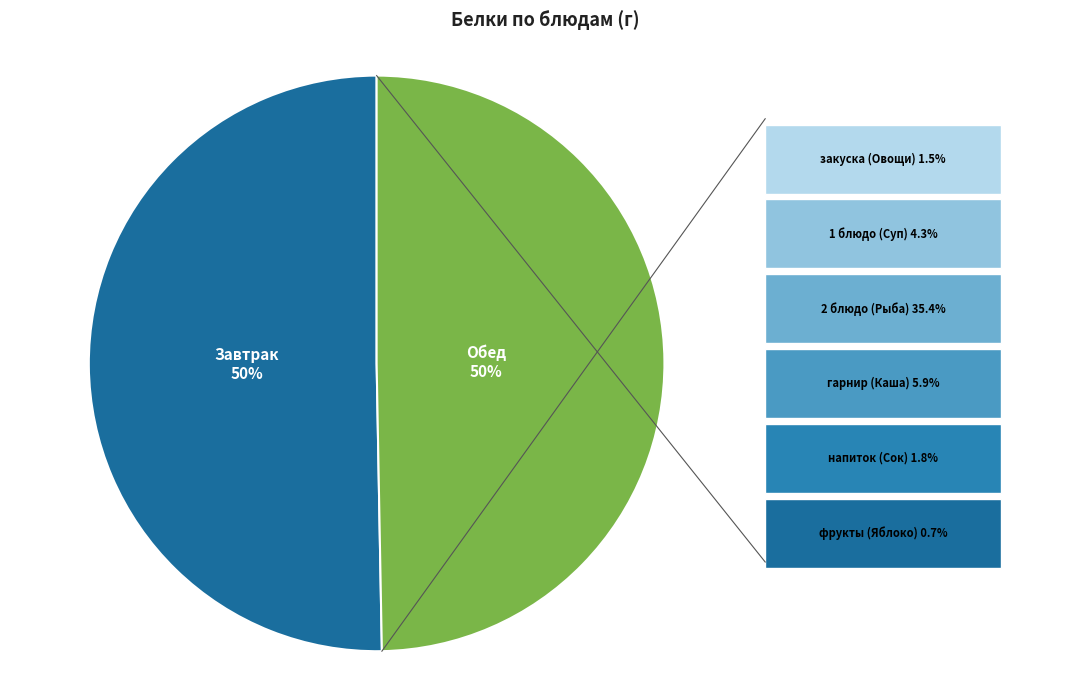

How many segments does this pie chart have?

2